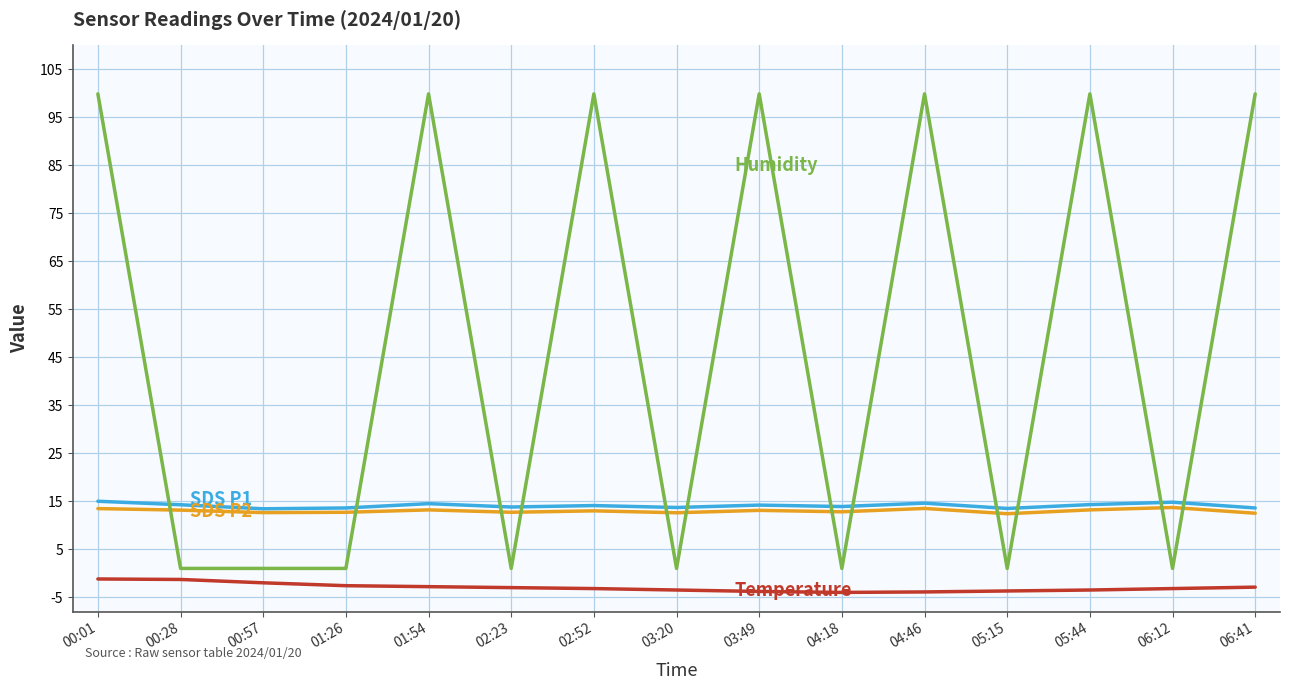

What is the spread (max minus min) of values at 06:41?

102.8